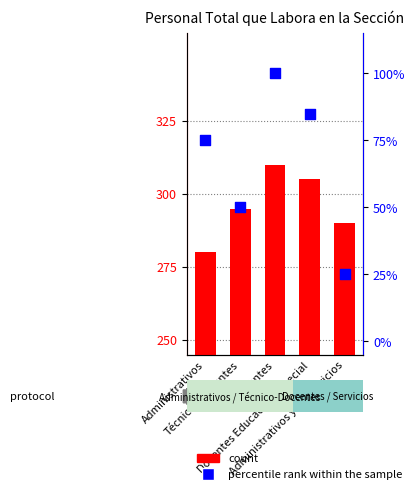

What is the total value across all series at Administrativos?

355